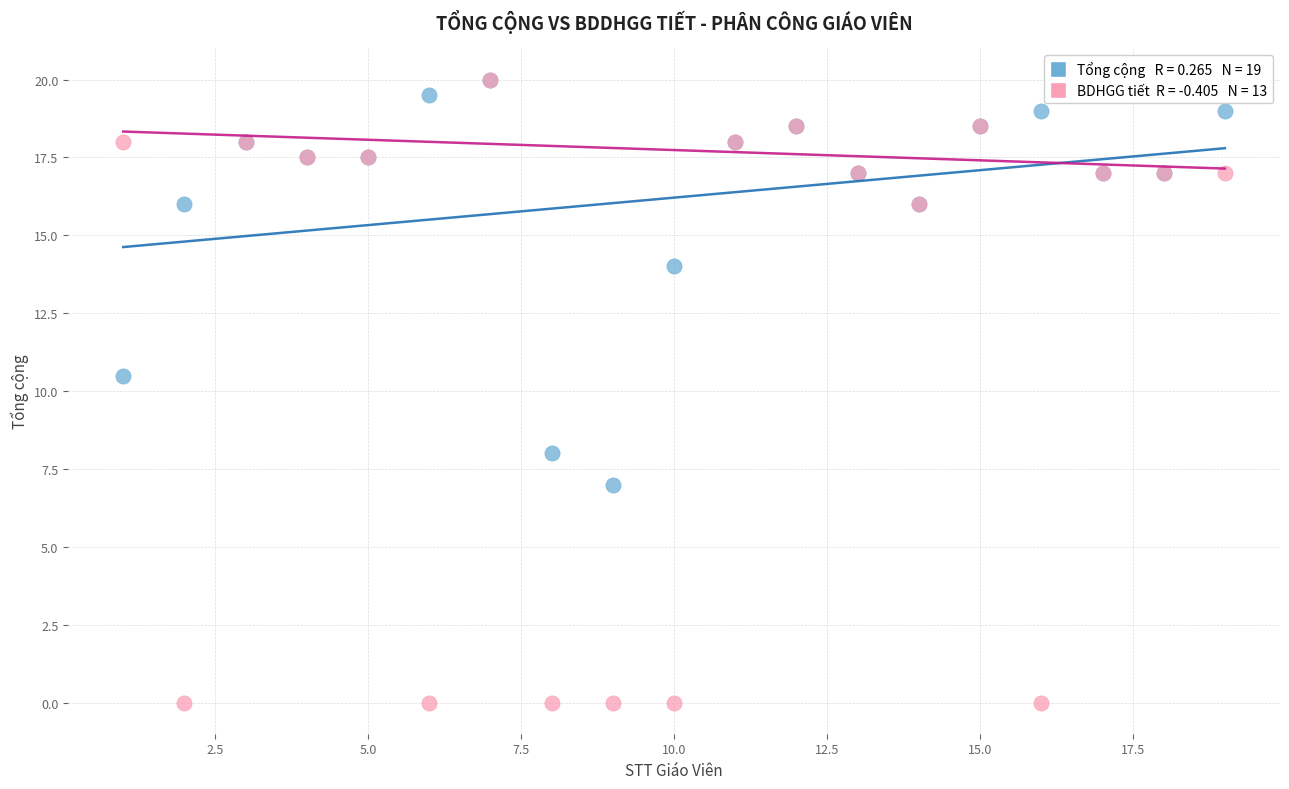

Across all series, what Y value is closest to 10?

10.5